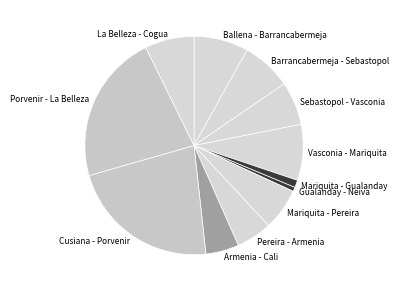

What is the ratio of the value at La Belleza - Cogua to the value at Mariquita - Gualanday?

6.6